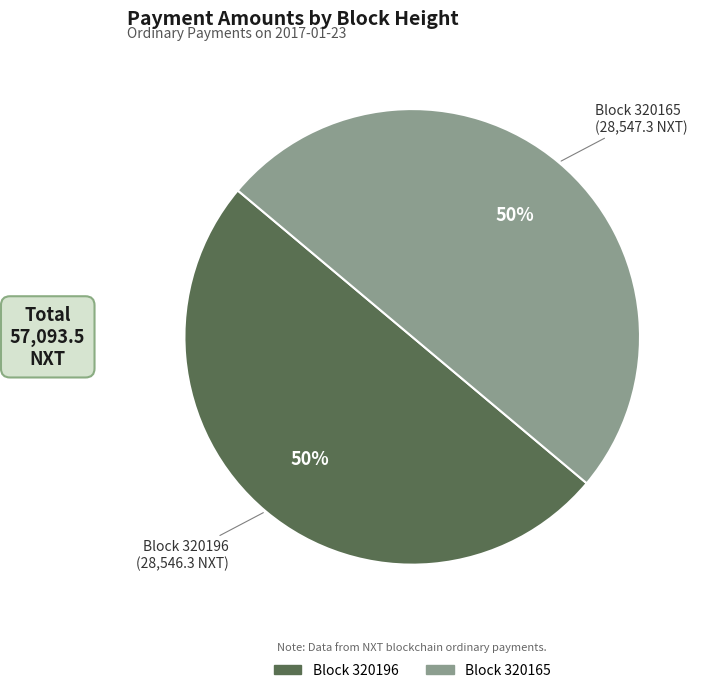

Count the number of slices in the pie.

2